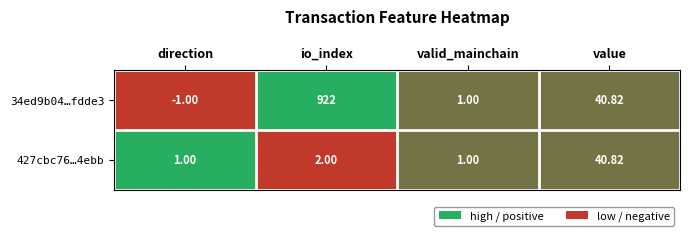

Rank the categories by 34ed9b04…fdde3 value from highest to lowest.

io_index, value, valid_mainchain, direction